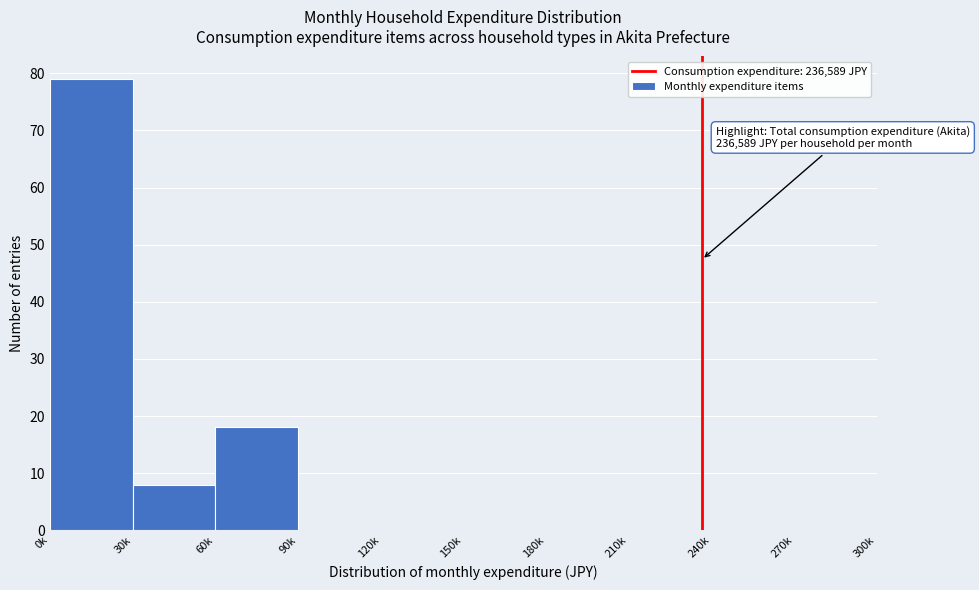

Reading left to right, transcribe all the data shown in this chart.

0k=79	30k=8	60k=18	90k=0	120k=0	150k=0	180k=0	210k=0	240k=0	270k=0